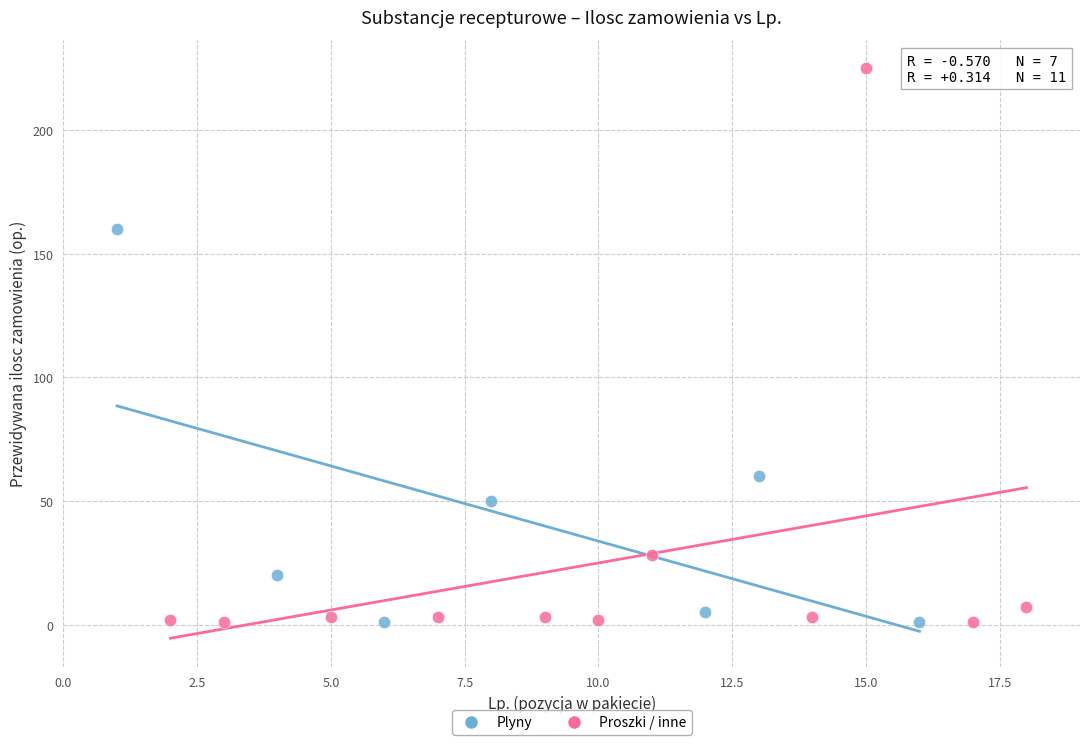

Which series has the largest Y range (max minus min)?

Proszki / inne